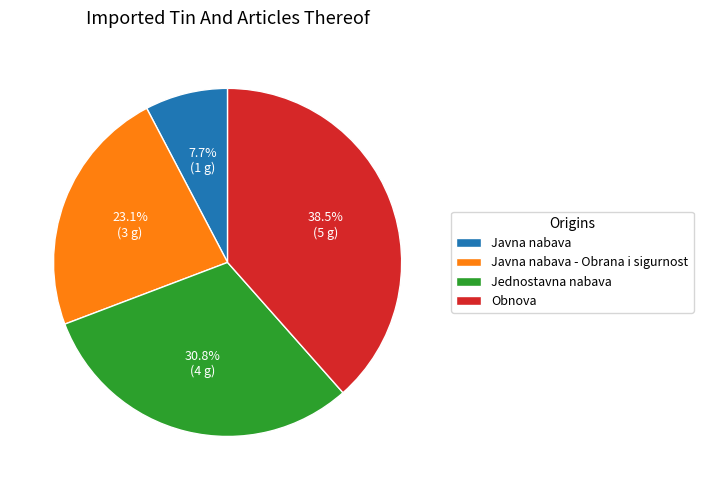

Rank the categories by value from lowest to highest.

Javna nabava, Javna nabava - Obrana i sigurnost, Jednostavna nabava, Obnova